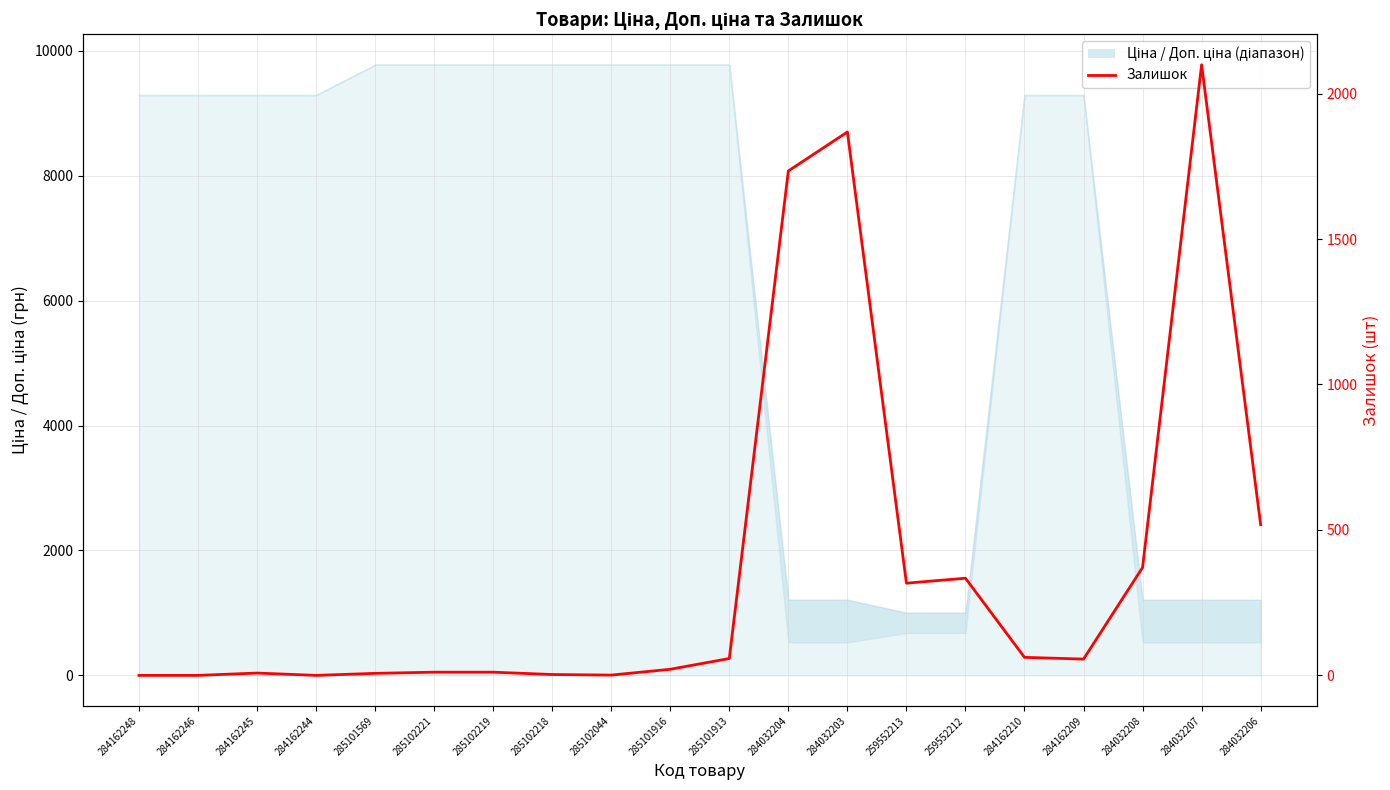

At which category does the data reach its first local peak?

284162245